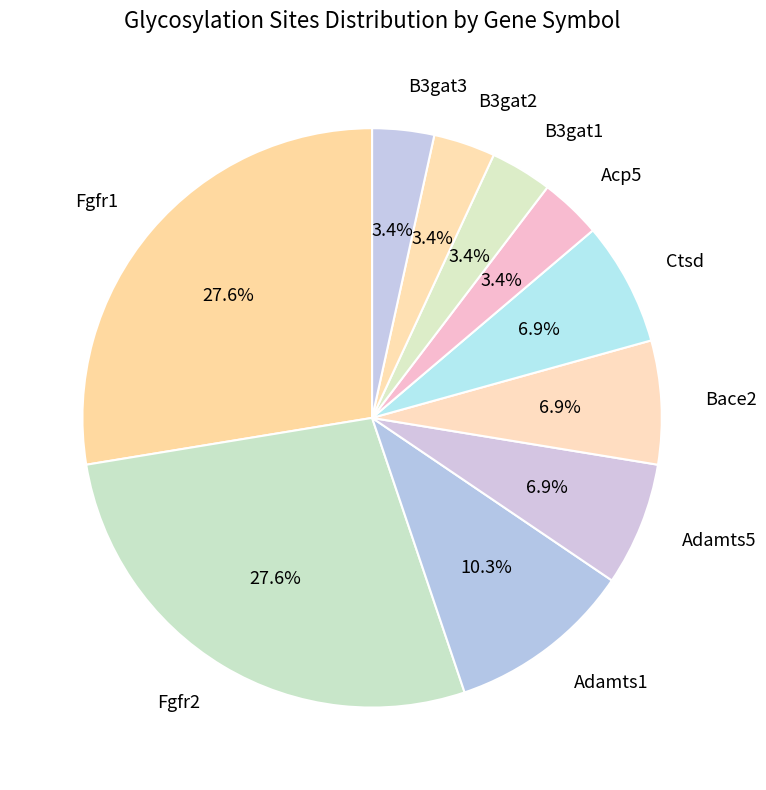

Combined, do Acp5 and Adamts1 account for over 50%?

No